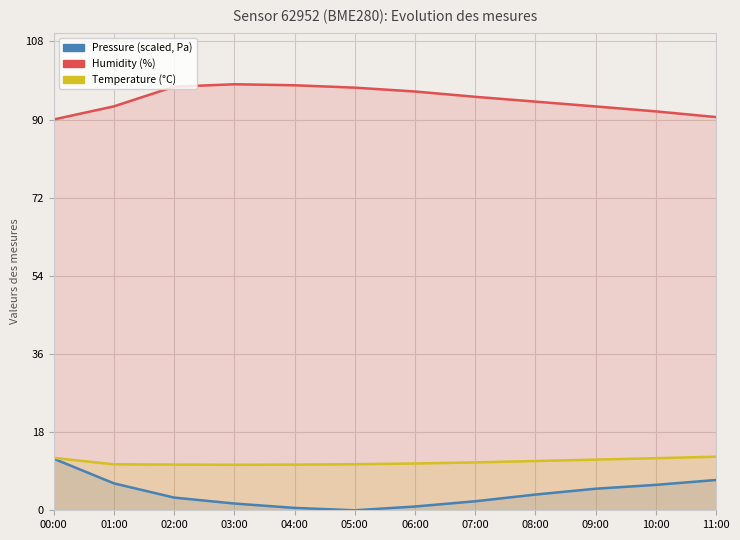

Reading left to right, transcribe all the data shown in this chart.

Pressure (scaled, Pa): 00:00=11.9	01:00=6.2	02:00=2.9	03:00=1.6	04:00=0.5	05:00=0.0	06:00=0.9	07:00=2.1	08:00=3.6	09:00=5.0	10:00=5.9	11:00=7.0
Humidity (%): 00:00=90.0	01:00=93.0	02:00=97.6	03:00=98.1	04:00=97.9	05:00=97.3	06:00=96.5	07:00=95.2	08:00=94.1	09:00=93.0	10:00=91.9	11:00=90.6
Temperature (°C): 00:00=12.1	01:00=10.6	02:00=10.5	03:00=10.5	04:00=10.5	05:00=10.6	06:00=10.8	07:00=11.0	08:00=11.3	09:00=11.7	10:00=12.0	11:00=12.3